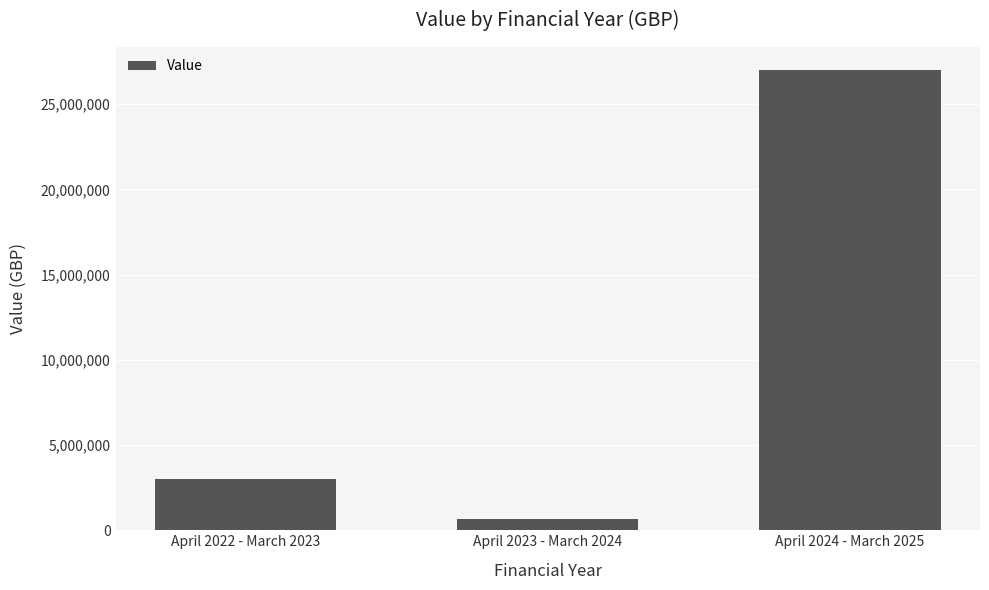

True or false: the data shows 6033282 at April 2024 - March 2025.

False